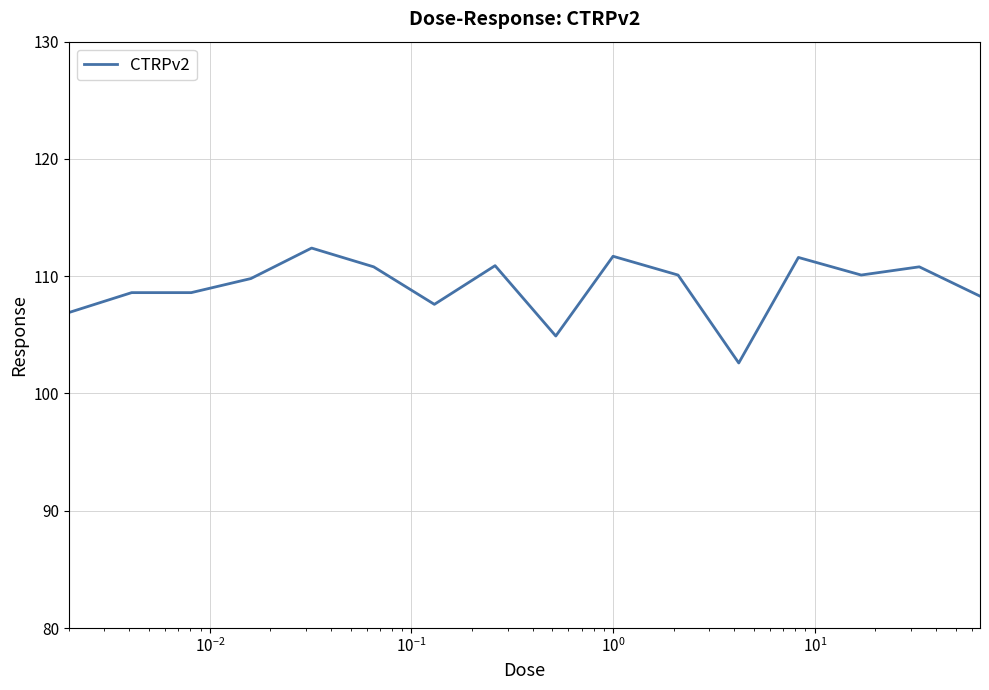

What is the maximum value shown in the chart?

112.4